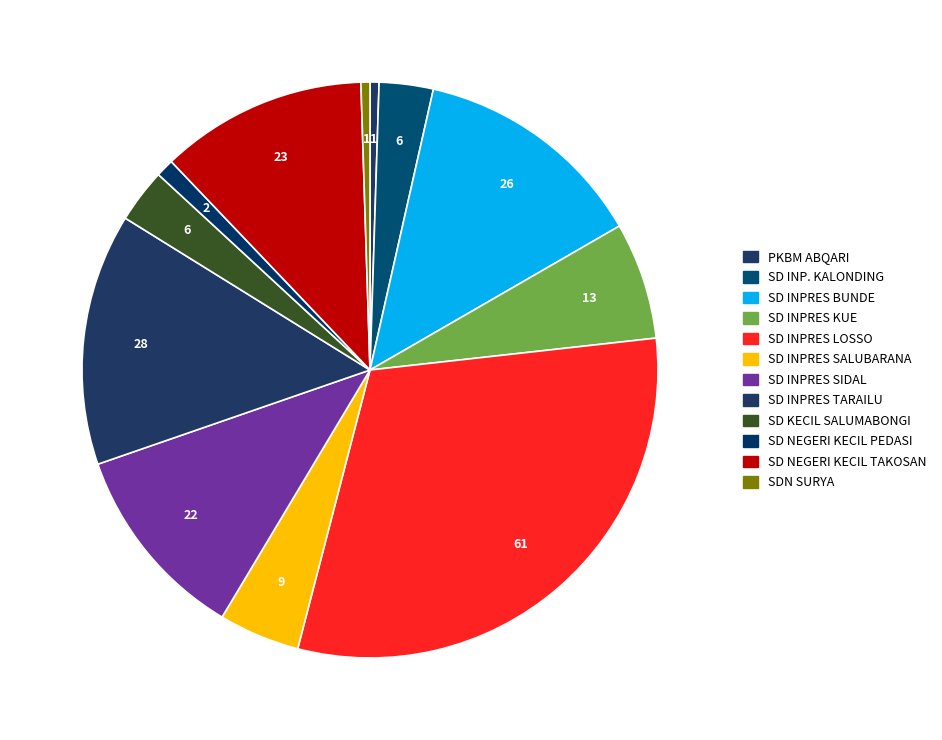

How many slices are in this pie chart?

12